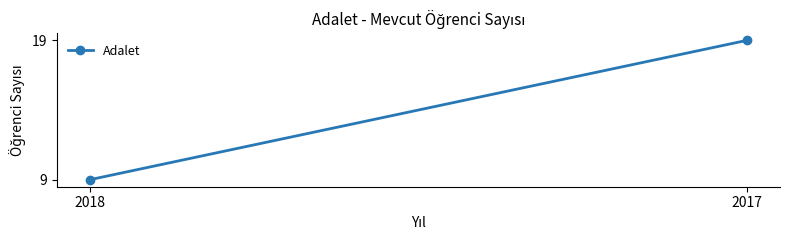

Reading left to right, list all the values displayed in this chart.

9	19